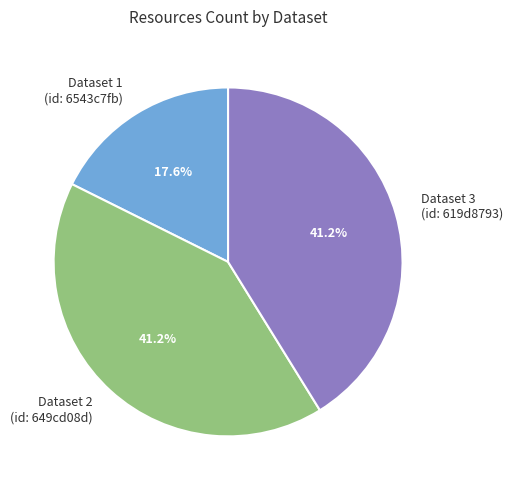

What is the smallest slice in the pie chart?

Dataset 1 (id: 6543c7fb)